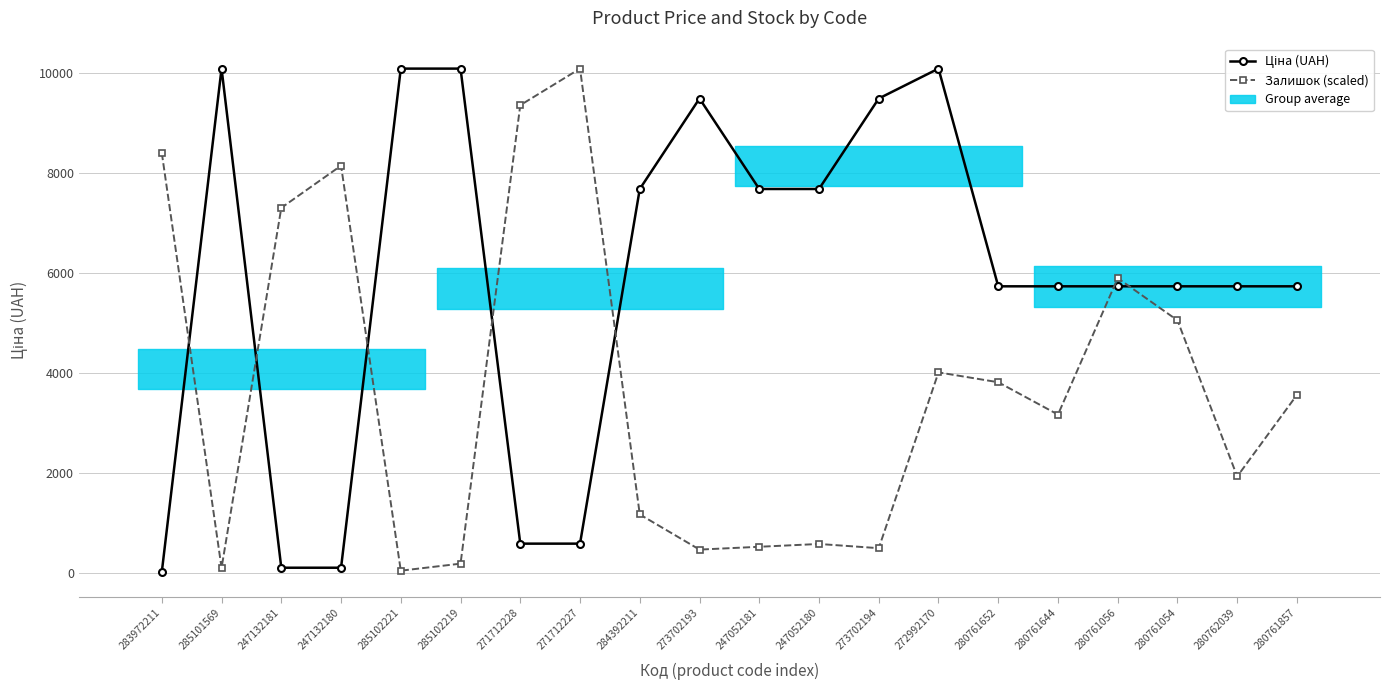

After their last crossing, which series has the higher values: Ціна (UAH) or Залишок (scaled)?

Ціна (UAH)